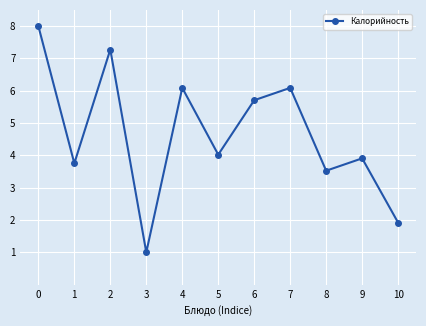

Which label corresponds to the smallest value in the chart?

3